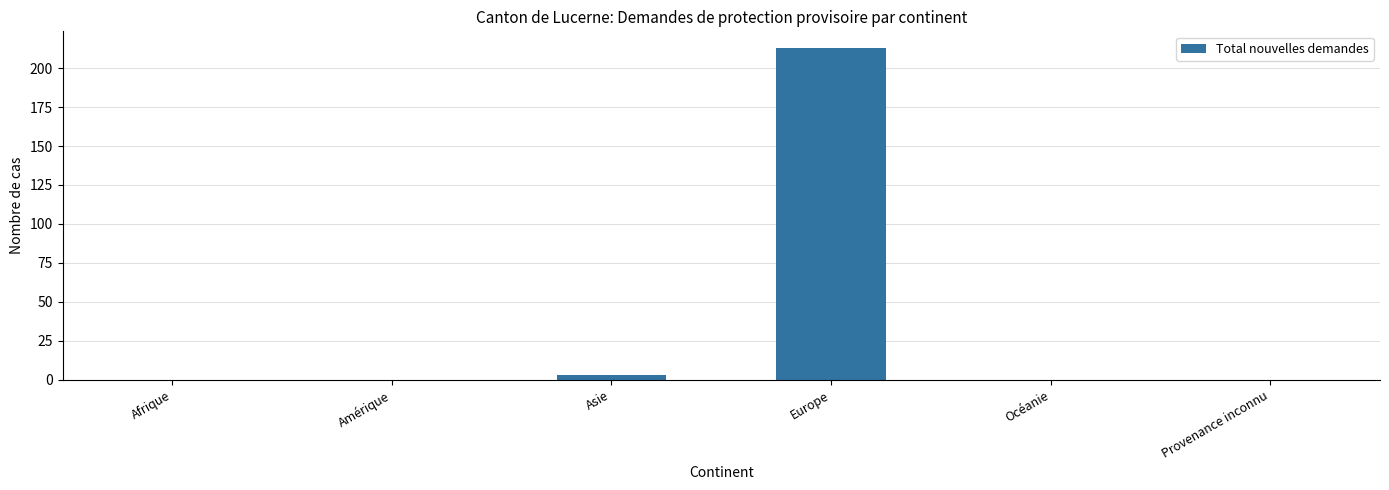

True or false: the data shows 213 at Europe.

True